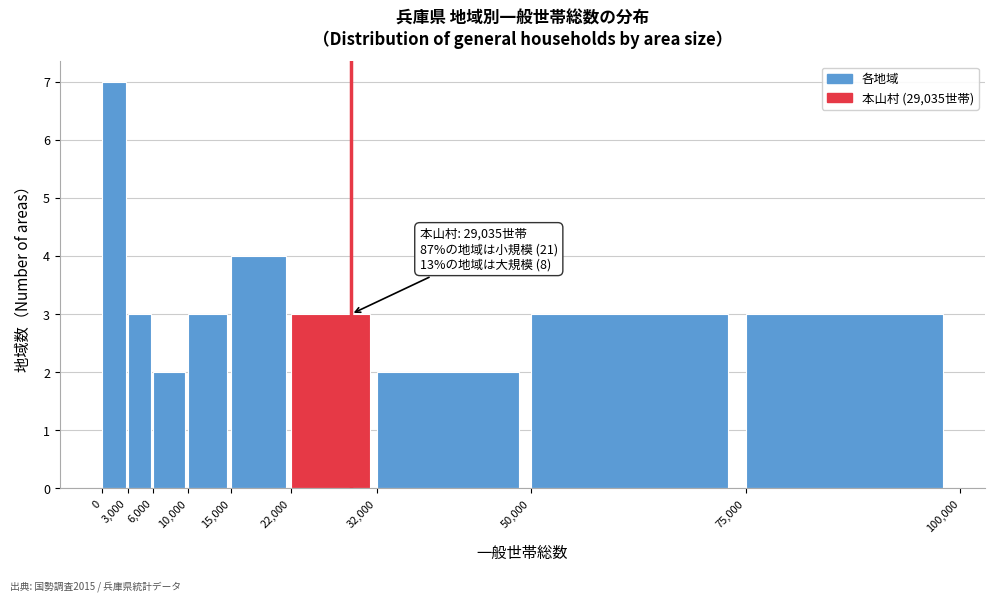

Over which range of the x-axis is the bar tallest?

0 to 3,000